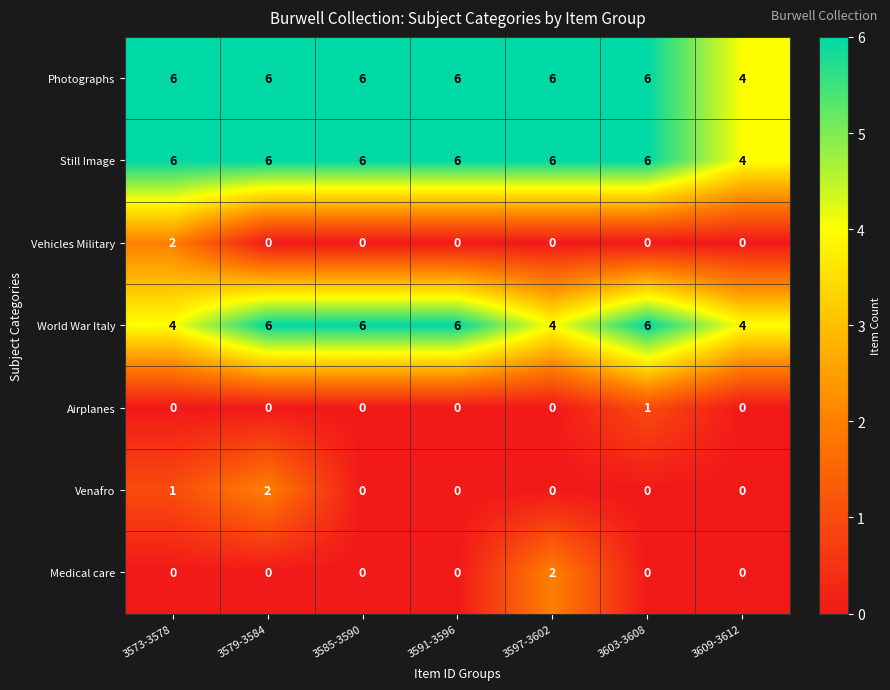

Is it true that World War Italy equals 4 at 3609-3612?

True